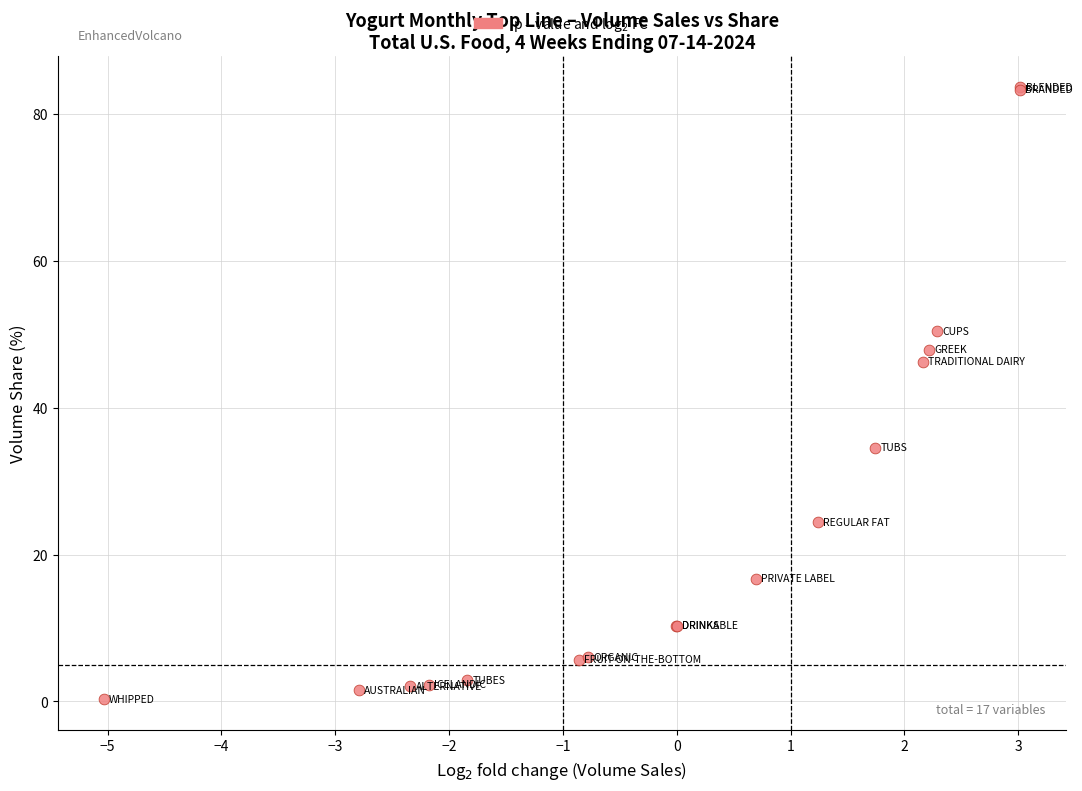

What Y value in the scatter plot is closest to 41?

46.3